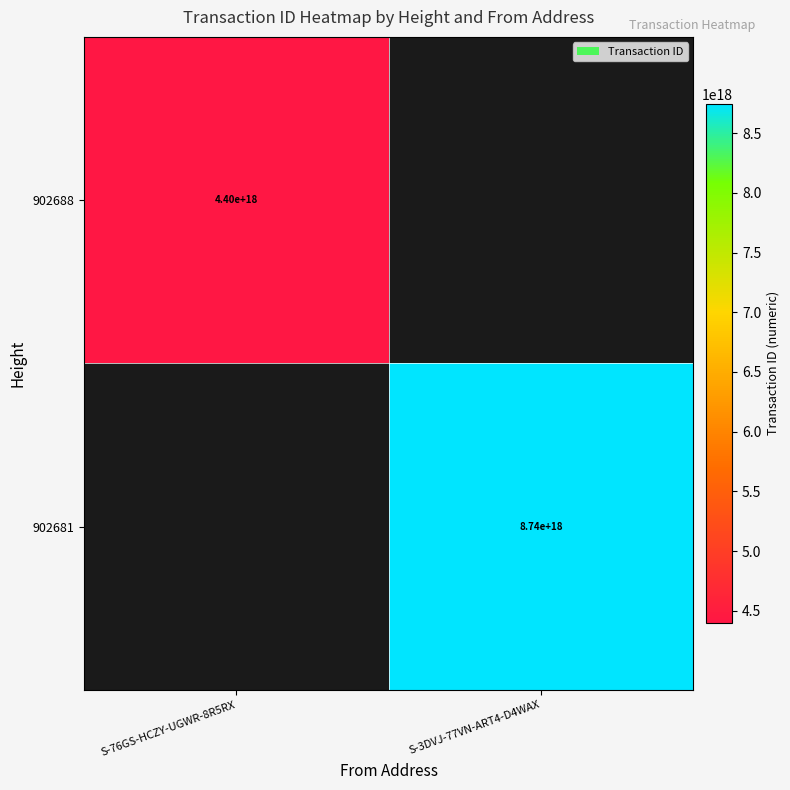

Is it true that 902688 equals 945868538054244352 at S-76GS-HCZY-UGWR-8R5RX?

False